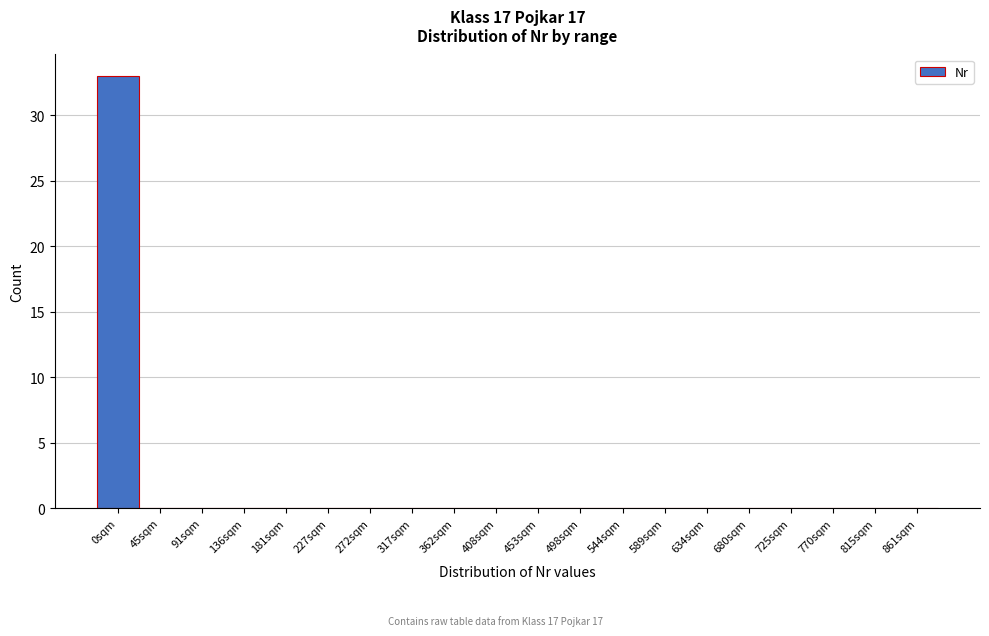

Reading right to left, transcribe all the data shown in this chart.

861sqm=0	815sqm=0	770sqm=0	725sqm=0	680sqm=0	634sqm=0	589sqm=0	544sqm=0	498sqm=0	453sqm=0	408sqm=0	362sqm=0	317sqm=0	272sqm=0	227sqm=0	181sqm=0	136sqm=0	91sqm=0	45sqm=0	0sqm=33